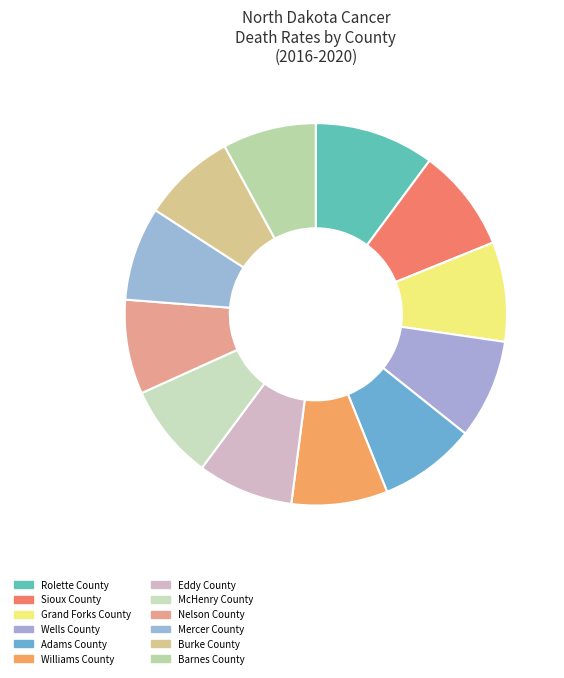

Is there a majority slice in this chart?

No